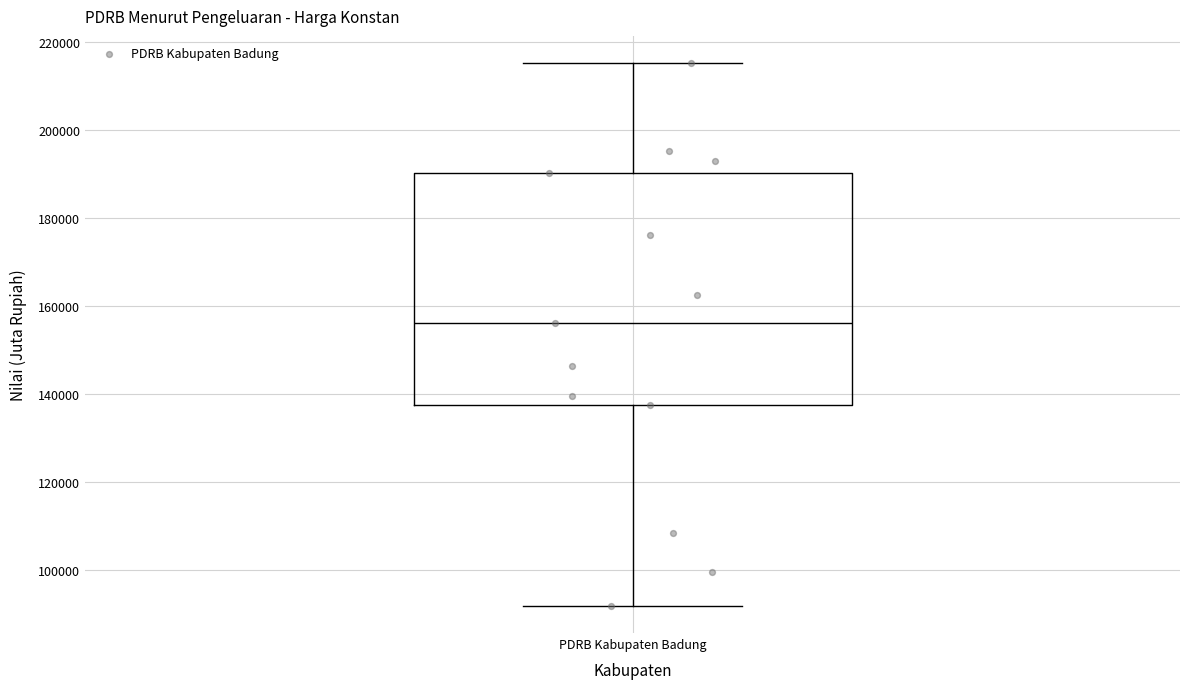

Read this box plot against the y-axis: the position of the median line, the range covered by the box, and the ends of both whiskers. The values are not printed on the chart, so give them approximately, as read against the axis.

median 156000, box 138000 to 190000, whiskers 92000 to 216000